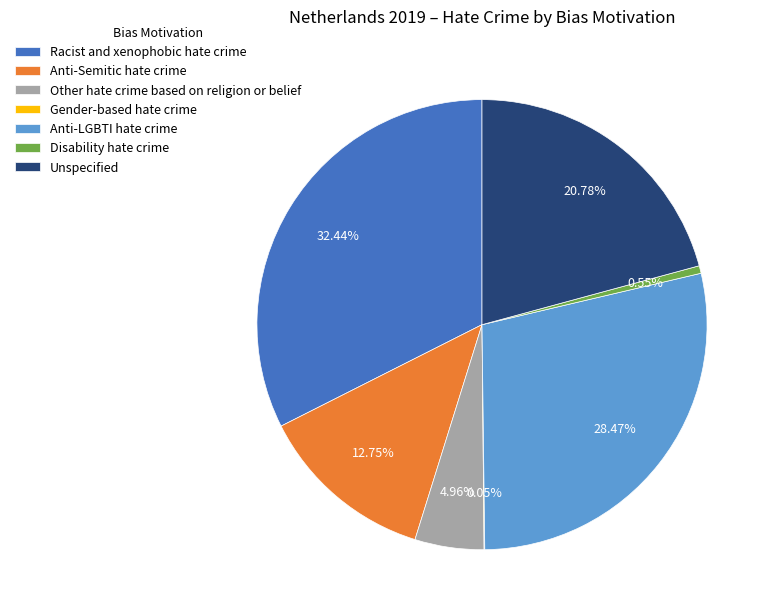

The Disability hate crime slice represents 1% of the pie. True or false?

True